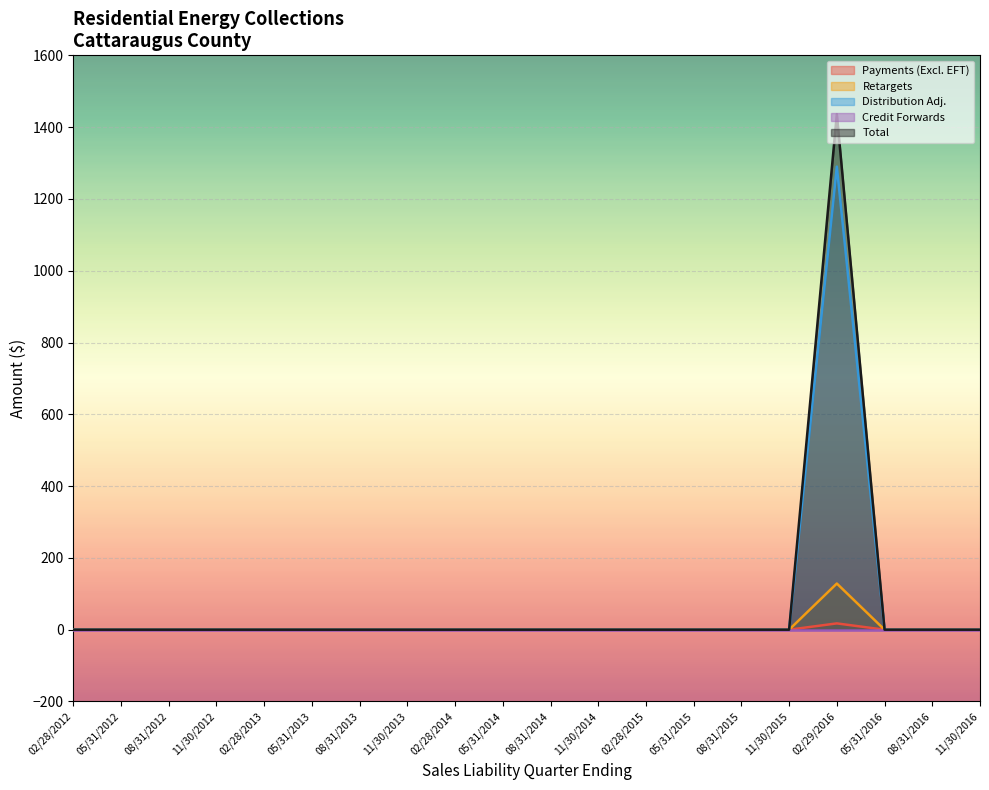

What are all the series names shown in the legend?

Payments (Excl. EFT), Retargets, Distribution Adj., Credit Forwards, Total